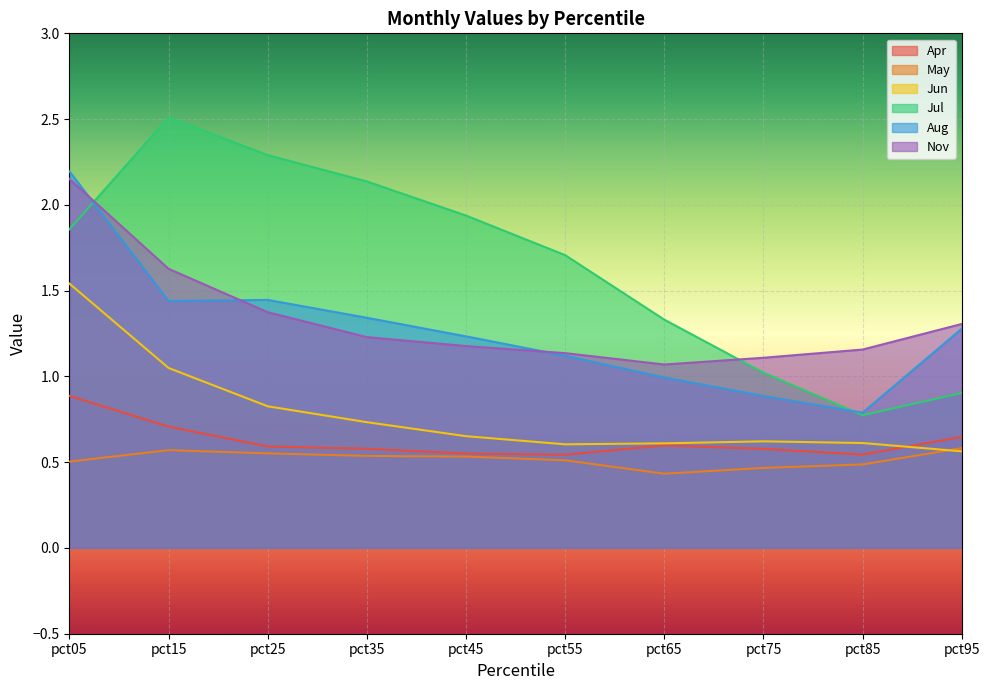

What is the difference between the maximum and second lowest values in the Nov series?

1.0